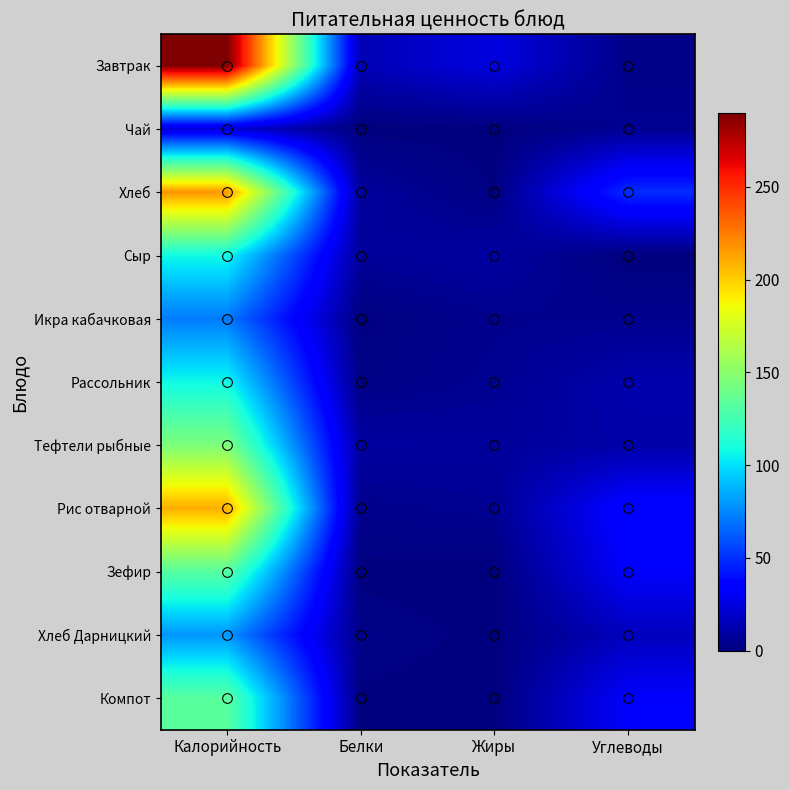

What is the total value across all series at Белки?

48.0